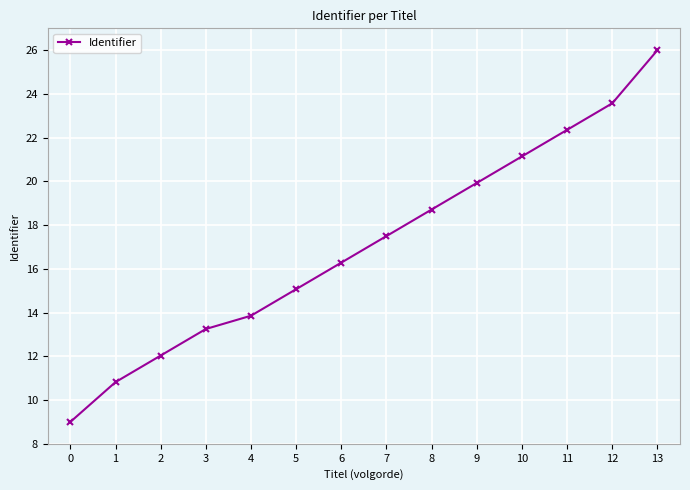

What is the sum of all values?

239.5